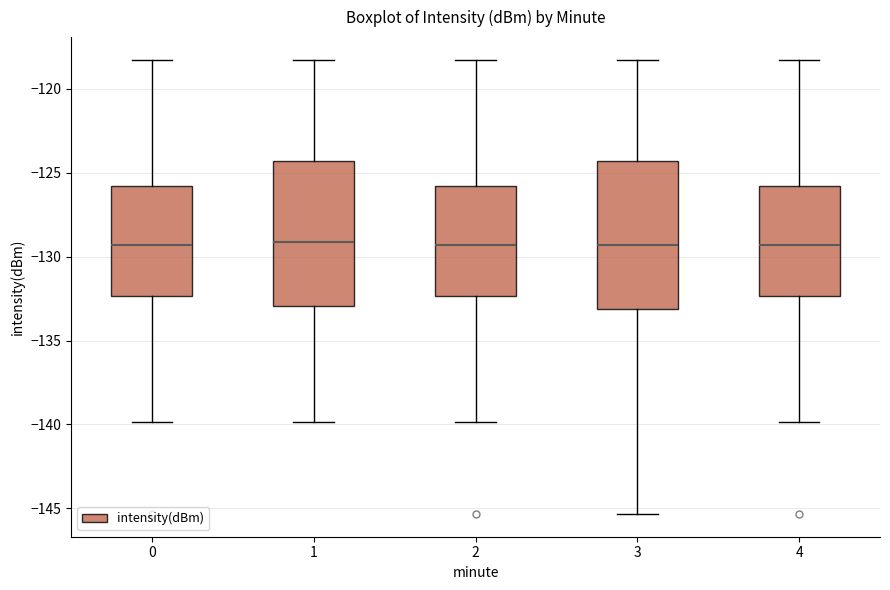

Reading left to right, transcribe this box plot: for each box, give where its median line is, the range the box spans, and where its two whiskers end, as read against the y-axis. The values are not printed on the chart, so give them approximately, as read against the axis.

0: median -129.5, box -132.5 to -126.0, whiskers -140.0 to -118.5
1: median -129.0, box -133.0 to -124.5, whiskers -140.0 to -118.5
2: median -129.5, box -132.5 to -126.0, whiskers -140.0 to -118.5
3: median -129.5, box -133.0 to -124.5, whiskers -145.5 to -118.5
4: median -129.5, box -132.5 to -126.0, whiskers -140.0 to -118.5